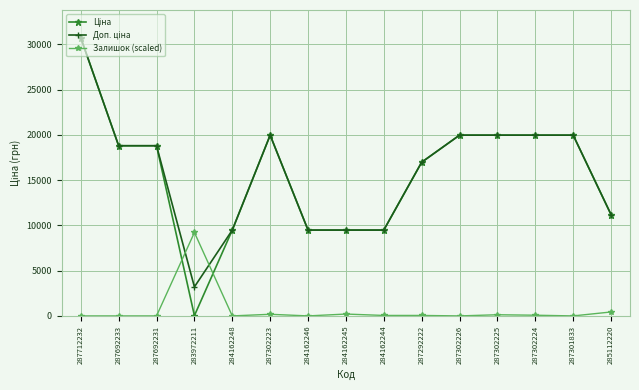

At which category is the sum across all series the highest?

287712232